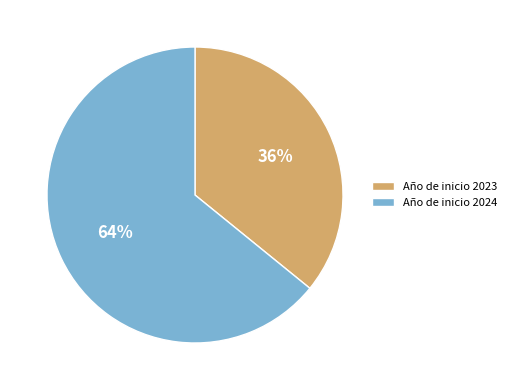

To the nearest percent, what portion does Año de inicio 2023 represent?

36%